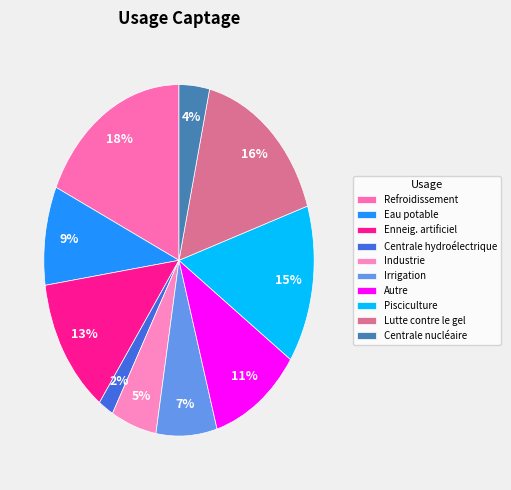

The Industrie slice represents 11% of the pie. True or false?

False